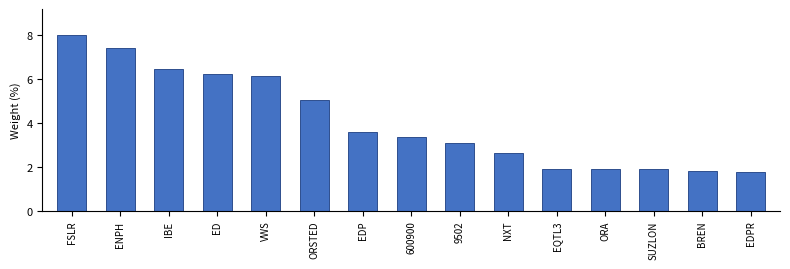

What is the smallest value displayed?

1.8